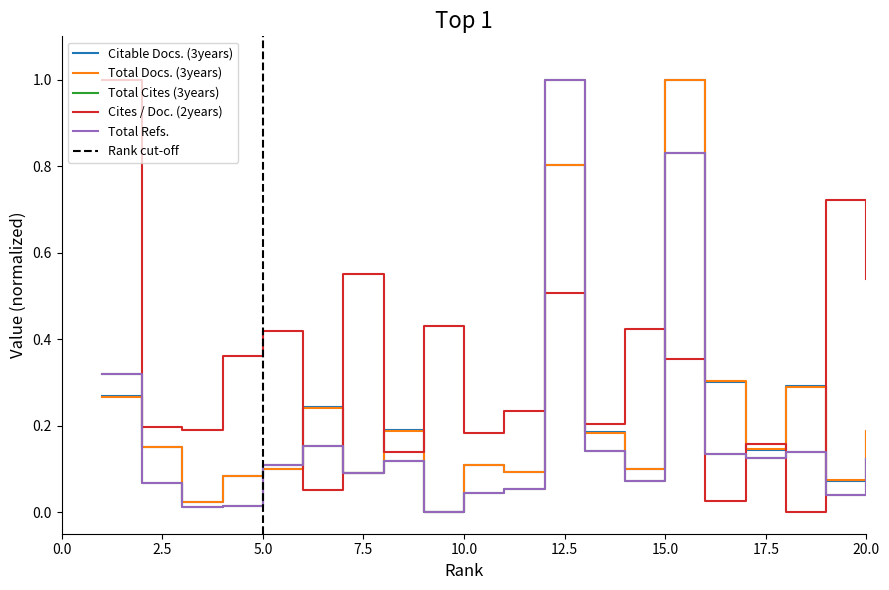

Where is the first local maximum for Total Cites (3years)?

6